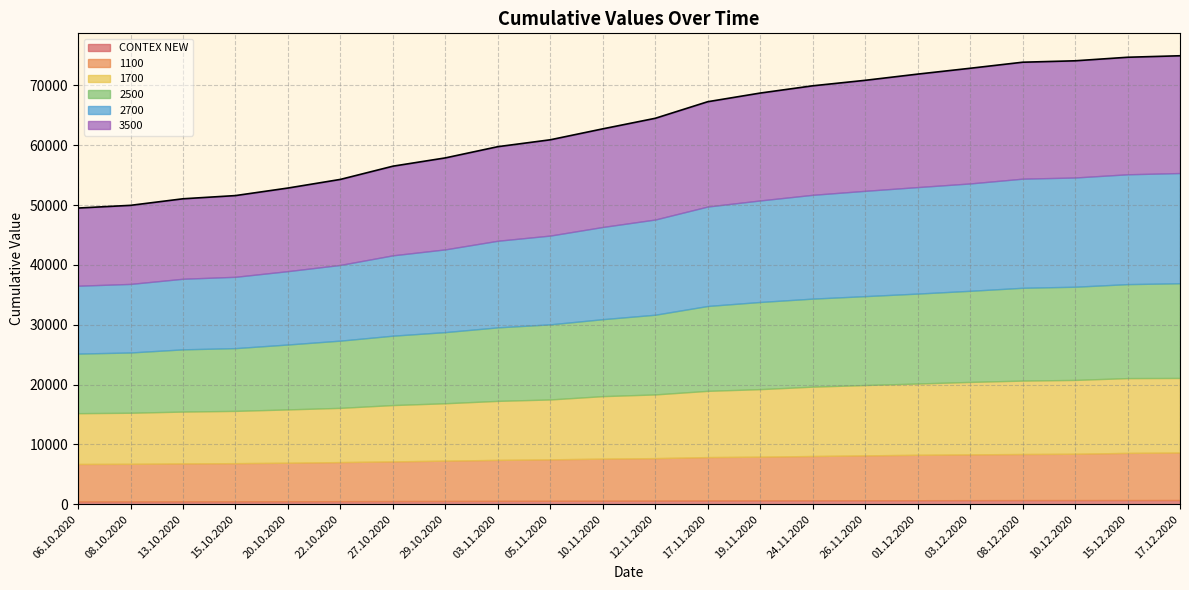

Reading left to right, transcribe all the data shown in this chart.

CONTEX NEW: 06.10.2020=470	08.10.2020=475	13.10.2020=484	15.10.2020=489	20.10.2020=500	22.10.2020=513	27.10.2020=532	29.10.2020=546	03.11.2020=563	05.11.2020=574	10.11.2020=590	12.11.2020=607	17.11.2020=633	19.11.2020=647	24.11.2020=656	26.11.2020=665	01.12.2020=673	03.12.2020=682	08.12.2020=691	10.12.2020=693	15.12.2020=699	17.12.2020=702
1100: 06.10.2020=6263	08.10.2020=6282	13.10.2020=6340	15.10.2020=6377	20.10.2020=6439	22.10.2020=6532	27.10.2020=6630	29.10.2020=6740	03.11.2020=6850	05.11.2020=6929	10.11.2020=7035	12.11.2020=7100	17.11.2020=7248	19.11.2020=7306	24.11.2020=7406	26.11.2020=7503	01.12.2020=7594	03.12.2020=7655	08.12.2020=7704	10.12.2020=7746	15.12.2020=7883	17.12.2020=7944
1700: 06.10.2020=8485	08.10.2020=8535	13.10.2020=8663	15.10.2020=8737	20.10.2020=8910	22.10.2020=9063	27.10.2020=9414	29.10.2020=9592	03.11.2020=9862	05.11.2020=10010	10.11.2020=10442	12.11.2020=10646	17.11.2020=11071	19.11.2020=11285	24.11.2020=11592	26.11.2020=11756	01.12.2020=11910	03.12.2020=12108	08.12.2020=12271	10.12.2020=12338	15.12.2020=12500	17.12.2020=12462
2500: 06.10.2020=9963	08.10.2020=10074	13.10.2020=10402	15.10.2020=10490	20.10.2020=10851	22.10.2020=11240	27.10.2020=11597	29.10.2020=11894	03.11.2020=12290	05.11.2020=12556	10.11.2020=12865	12.11.2020=13325	17.11.2020=14188	19.11.2020=14571	24.11.2020=14713	26.11.2020=14860	01.12.2020=15033	03.12.2020=15229	08.12.2020=15513	10.12.2020=15579	15.12.2020=15708	17.12.2020=15829
2700: 06.10.2020=11344	08.10.2020=11460	13.10.2020=11800	15.10.2020=11923	20.10.2020=12263	22.10.2020=12654	27.10.2020=13433	29.10.2020=13829	03.11.2020=14477	05.11.2020=14840	10.11.2020=15413	12.11.2020=15913	17.11.2020=16623	19.11.2020=16969	24.11.2020=17352	26.11.2020=17602	01.12.2020=17802	03.12.2020=17946	08.12.2020=18238	10.12.2020=18258	15.12.2020=18360	17.12.2020=18423
3500: 06.10.2020=12982	08.10.2020=13133	13.10.2020=13366	15.10.2020=13575	20.10.2020=13889	22.10.2020=14293	27.10.2020=14898	29.10.2020=15289	03.11.2020=15723	05.11.2020=16009	10.11.2020=16400	12.11.2020=16918	17.11.2020=17518	19.11.2020=17950	24.11.2020=18220	26.11.2020=18470	01.12.2020=18882	03.12.2020=19250	08.12.2020=19464	10.12.2020=19505	15.12.2020=19561	17.12.2020=19602